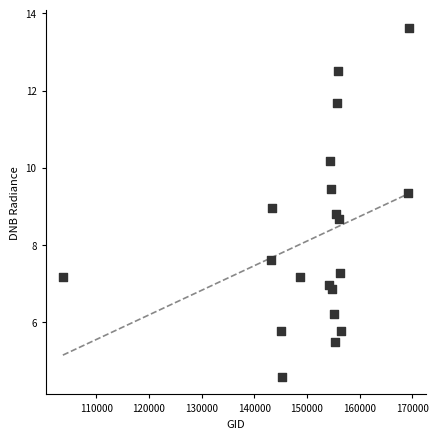

What is the range of Y values (max minus min)?

9.1